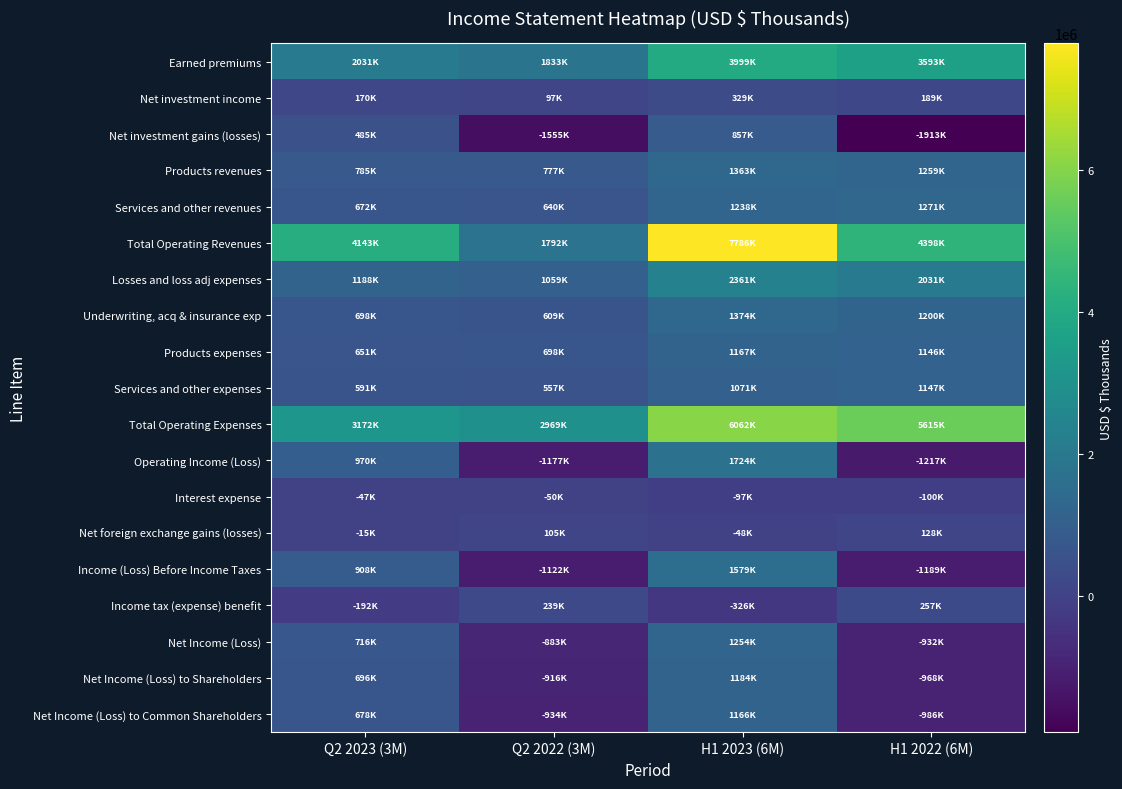

At how many categories does at least one series exceed 4842633?

2